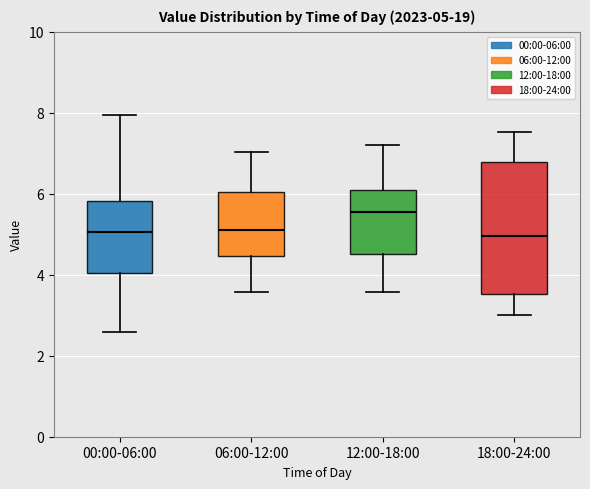

Comparing the boxes themselves (not the whiskers), which one is the tallest?

18:00-24:00